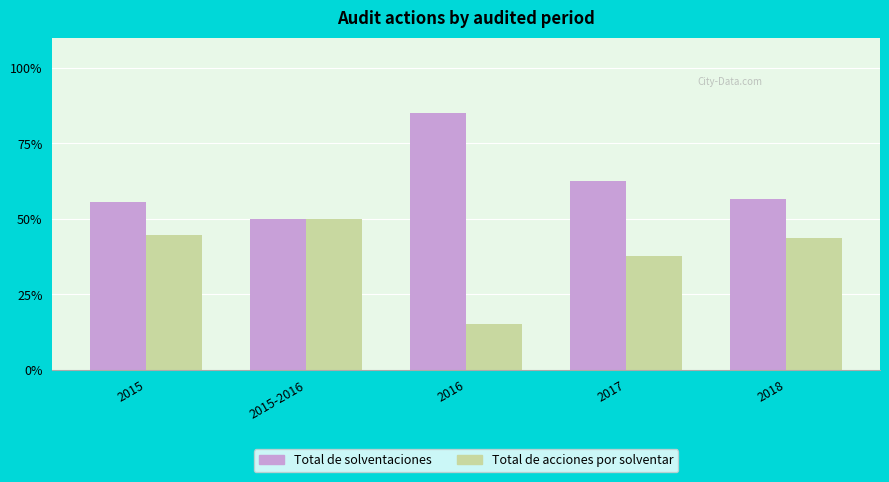

What is the difference between the Total de solventaciones values at 2015-2016 and 2017?

12.4